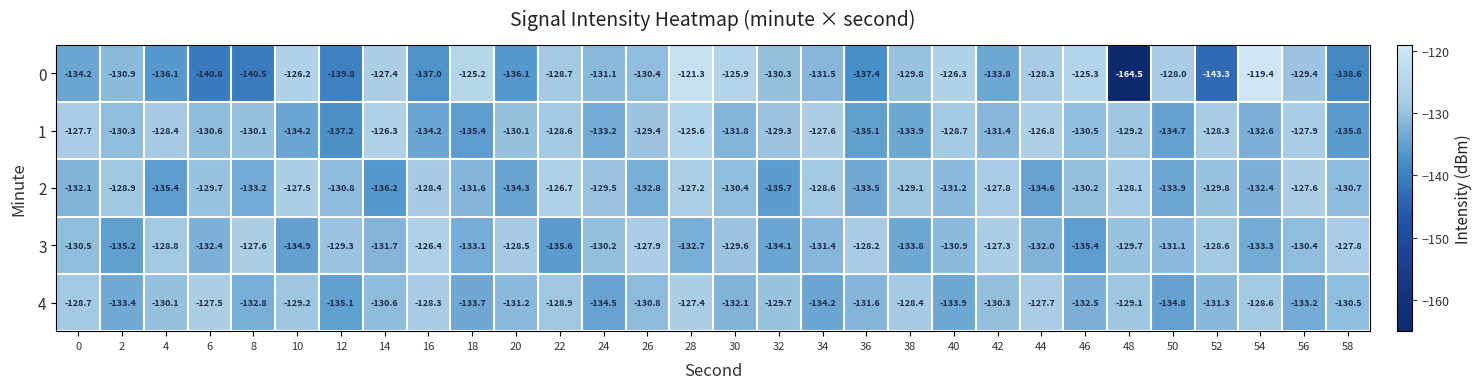

Is it true that 2 equals -133.5 at 36?

True